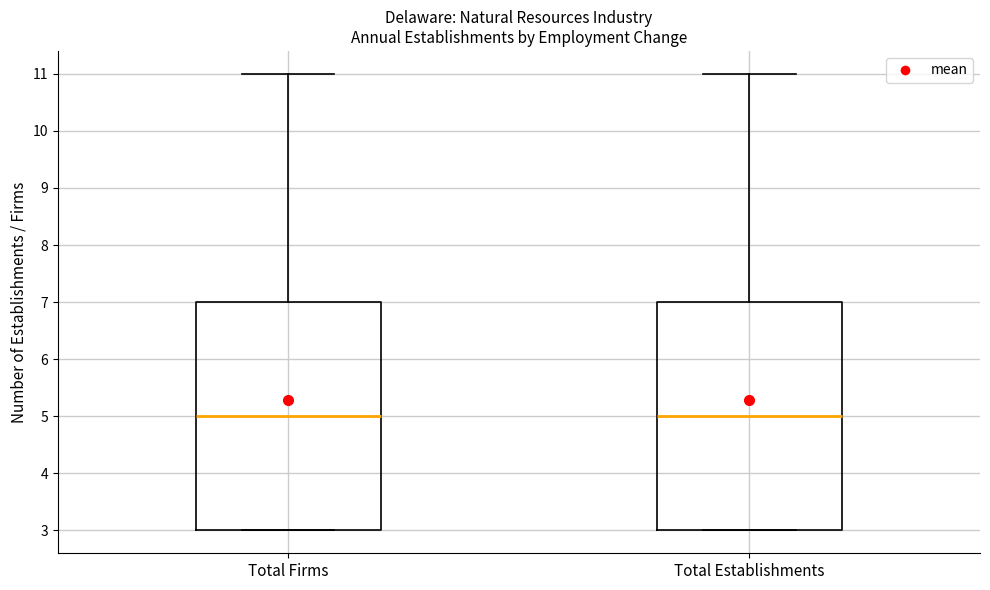

Where does the median line of the box for Total Establishments sit on the y-axis? The values are not printed on the chart, so give them approximately, as read against the axis.

5